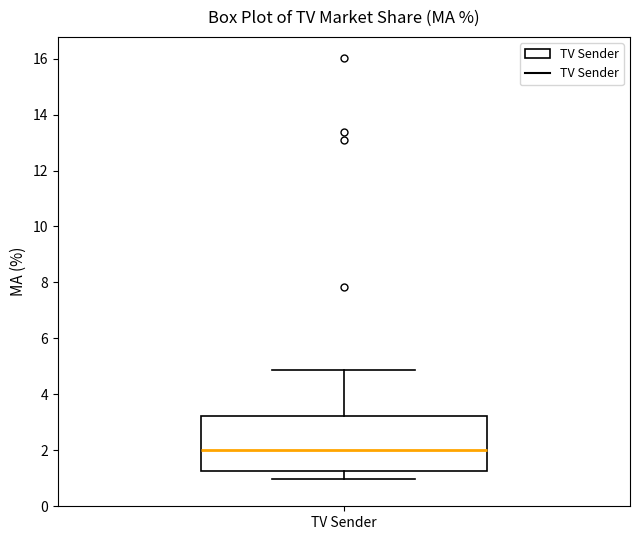

Transcribe this box plot: give where the median line is, the range the box spans, and where the two whiskers end, as read against the y-axis. The values are not printed on the chart, so give them approximately, as read against the axis.

median 2.0, box 1.2 to 3.2, whiskers 1.0 to 4.8